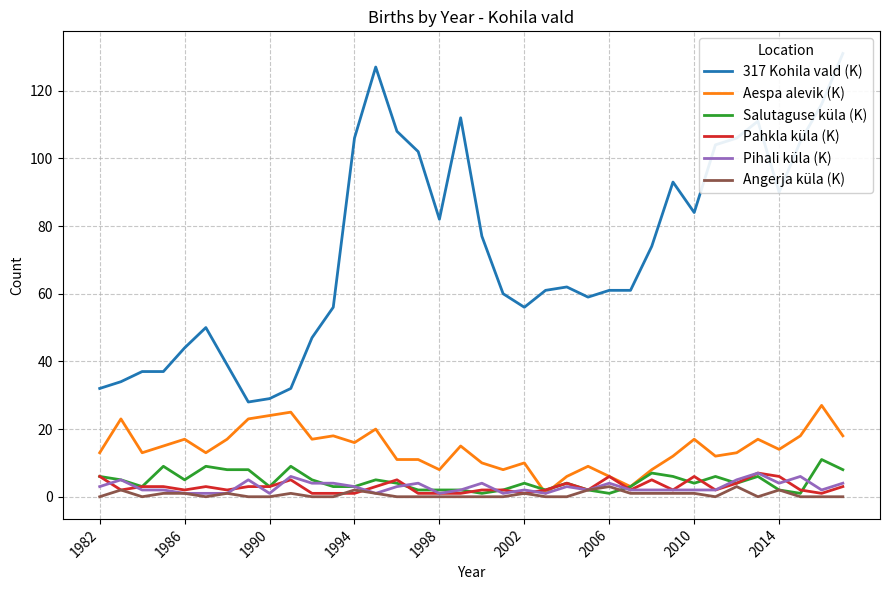

What is the maximum value for Pihali küla (K)?

7